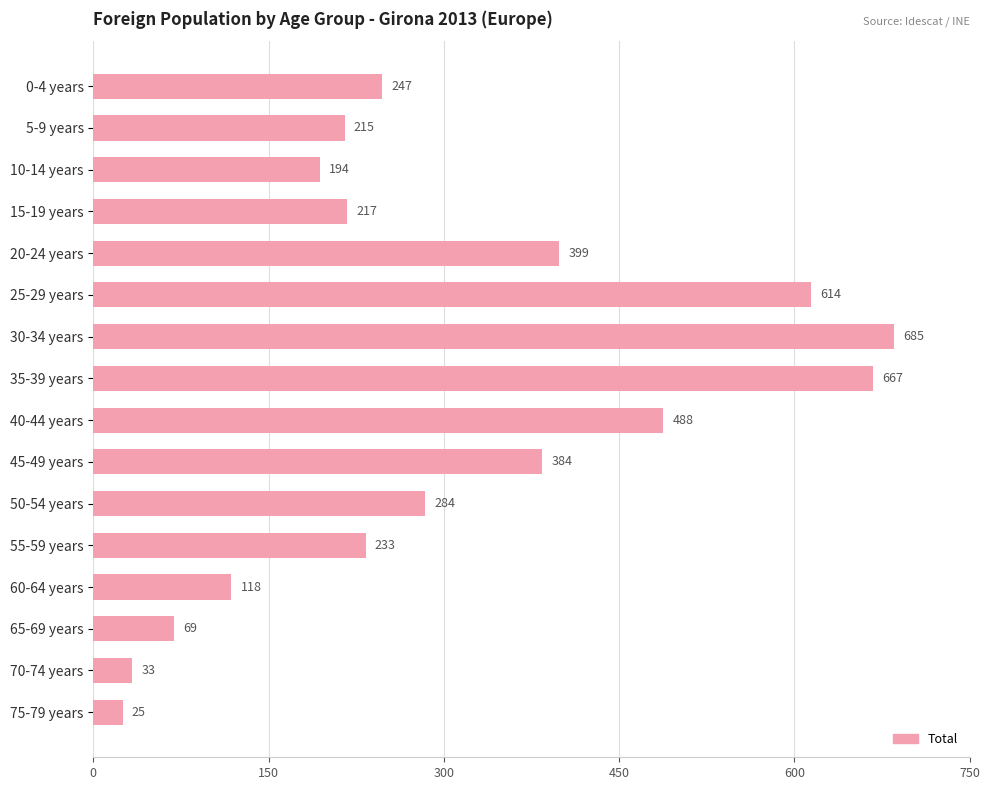

List the labels in order of value, smallest first.

75-79 years, 70-74 years, 65-69 years, 60-64 years, 10-14 years, 5-9 years, 15-19 years, 55-59 years, 0-4 years, 50-54 years, 45-49 years, 20-24 years, 40-44 years, 25-29 years, 35-39 years, 30-34 years